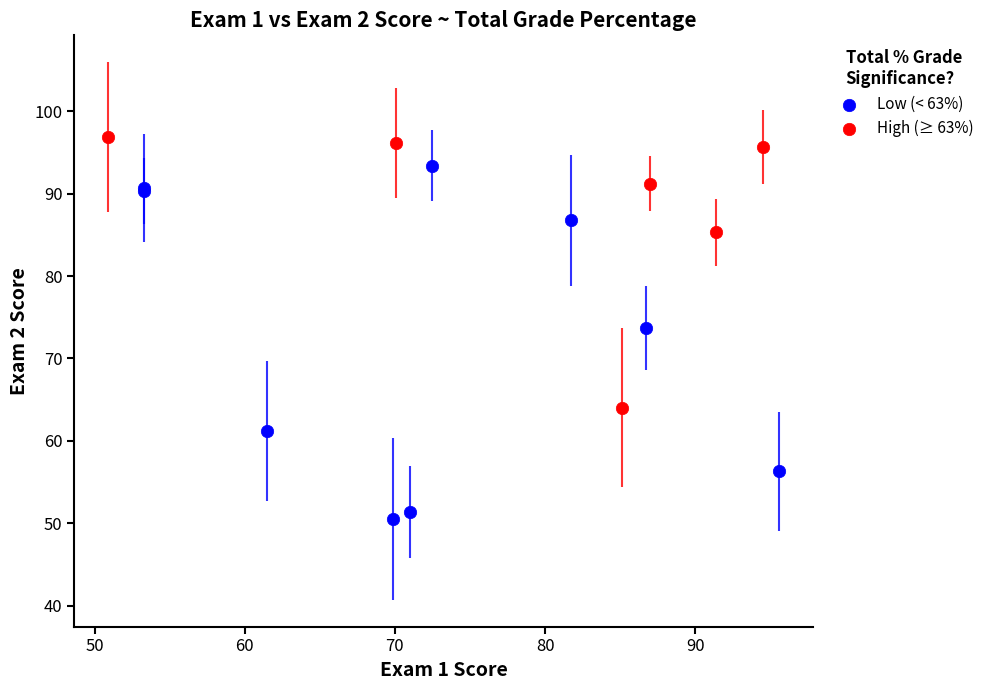

Which series has the widest spread of Y values?

Low (< 63%)